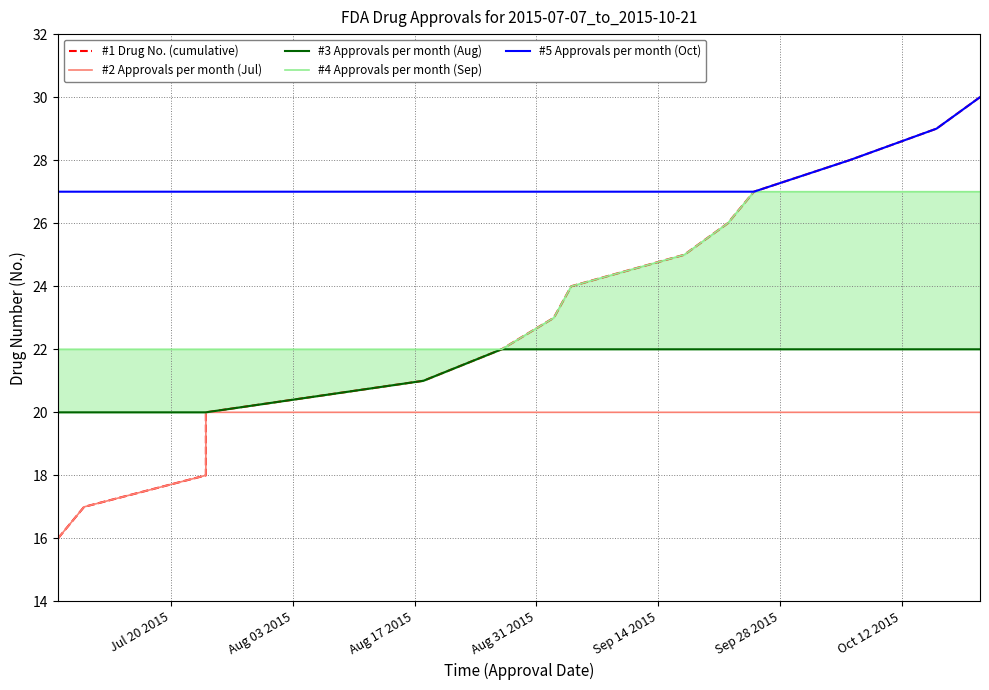

How many data points in #4 Approvals per month (Sep) are less than 23?

7